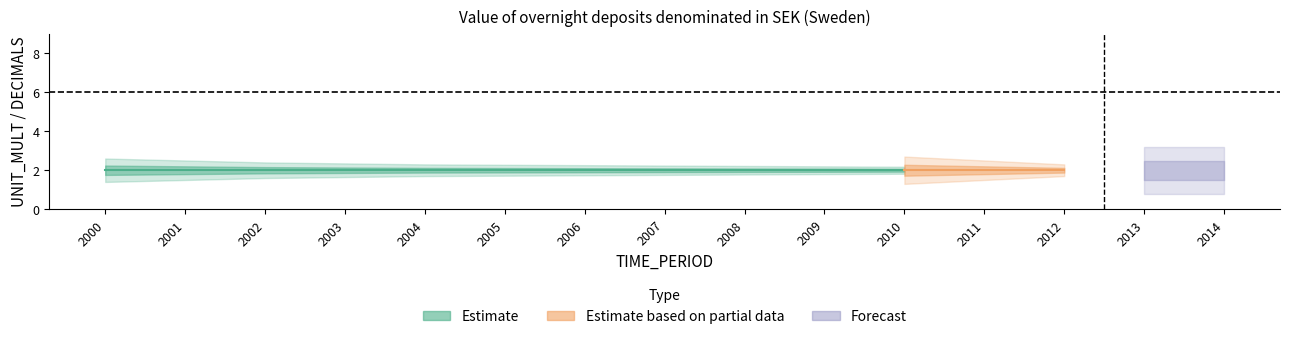

At which label does Estimate_low reach its minimum?

2000